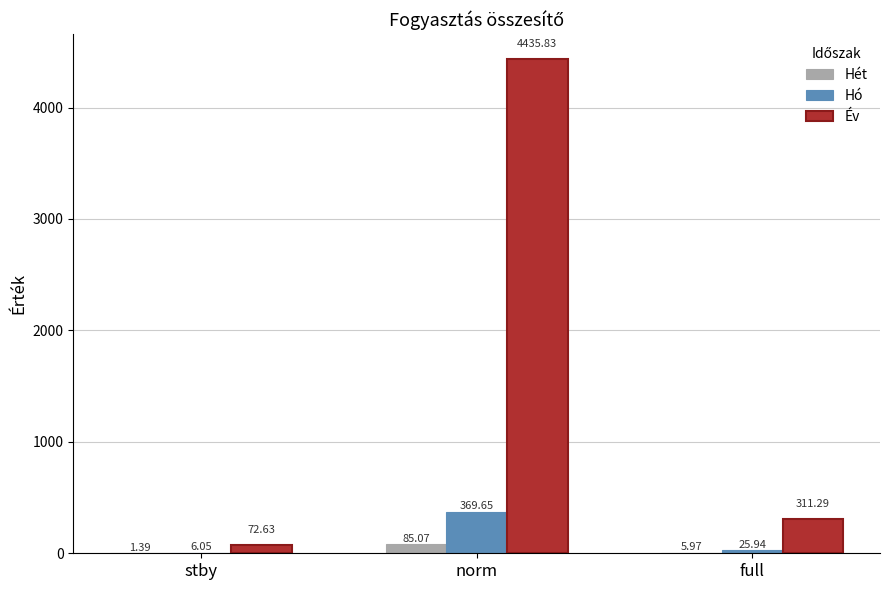

What is the sum of the Hó values at full and norm?

395.6